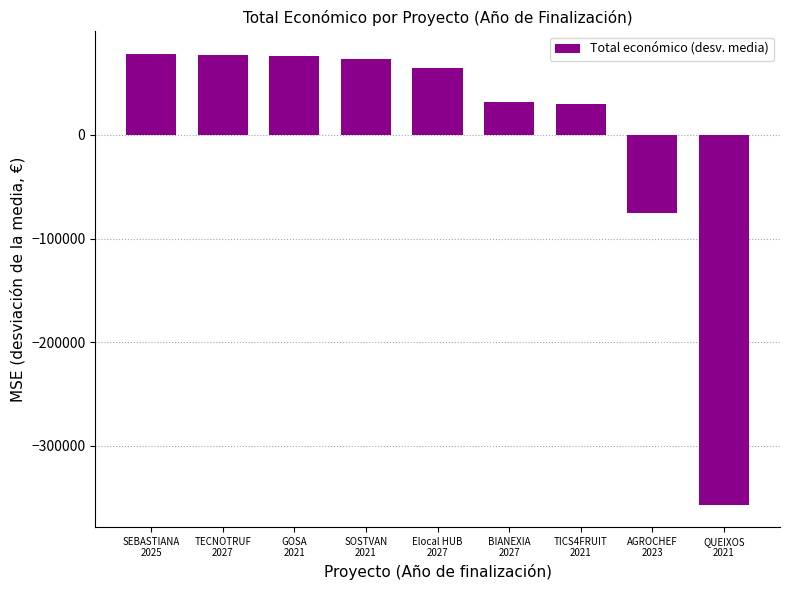

What is the change in value from SOSTVAN
2021 to AGROCHEF
2023?

-148693.0